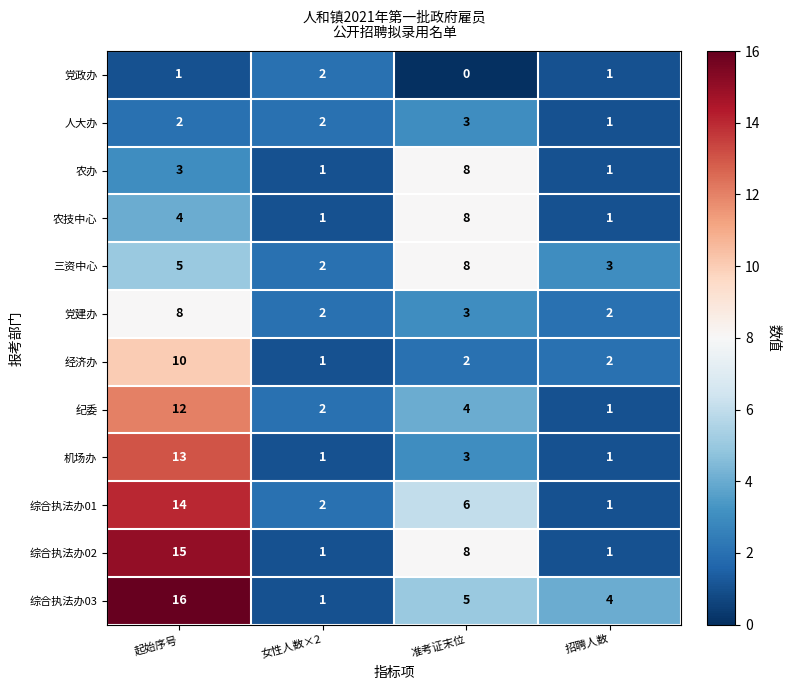

What is the spread (max minus min) of values at 准考证末位?

8